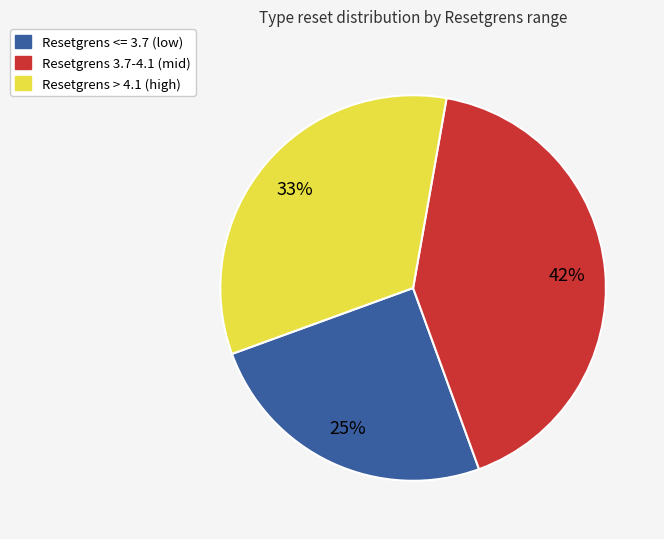

Does any single category account for the majority?

No